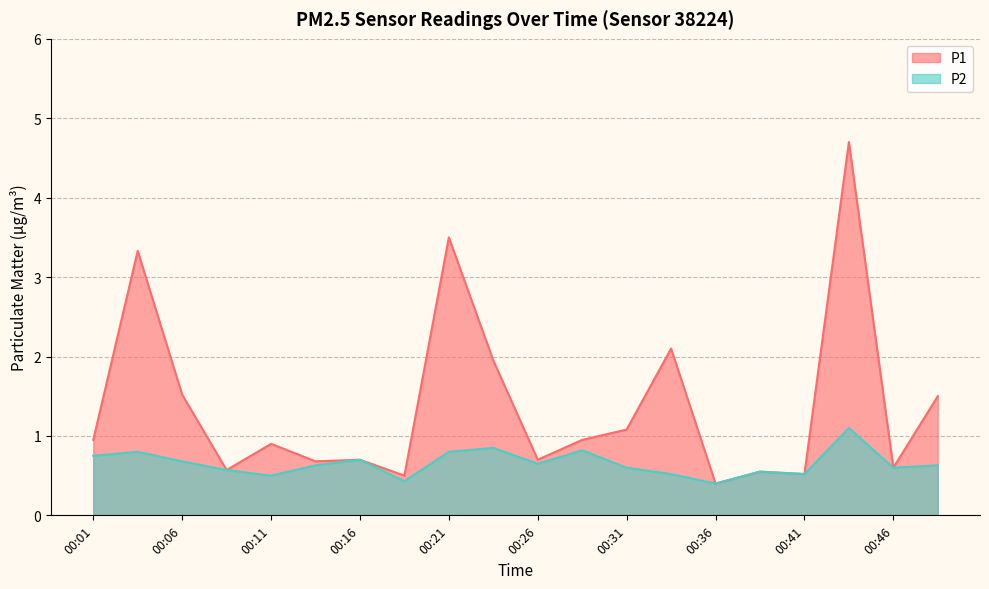

Reading left to right, list all the values displayed in this chart.

P1: 00:01=0.9	00:03=3.3	00:06=1.5	00:08=0.6	00:11=0.9	00:13=0.7	00:16=0.7	00:18=0.5	00:21=3.5	00:23=1.9	00:26=0.7	00:28=0.9	00:31=1.1	00:33=2.1	00:36=0.4	00:38=0.6	00:41=0.5	00:43=4.7	00:46=0.6	00:49=1.5
P2: 00:01=0.8	00:03=0.8	00:06=0.7	00:08=0.6	00:11=0.5	00:13=0.6	00:16=0.7	00:18=0.4	00:21=0.8	00:23=0.8	00:26=0.7	00:28=0.8	00:31=0.6	00:33=0.5	00:36=0.4	00:38=0.6	00:41=0.5	00:43=1.1	00:46=0.6	00:49=0.6